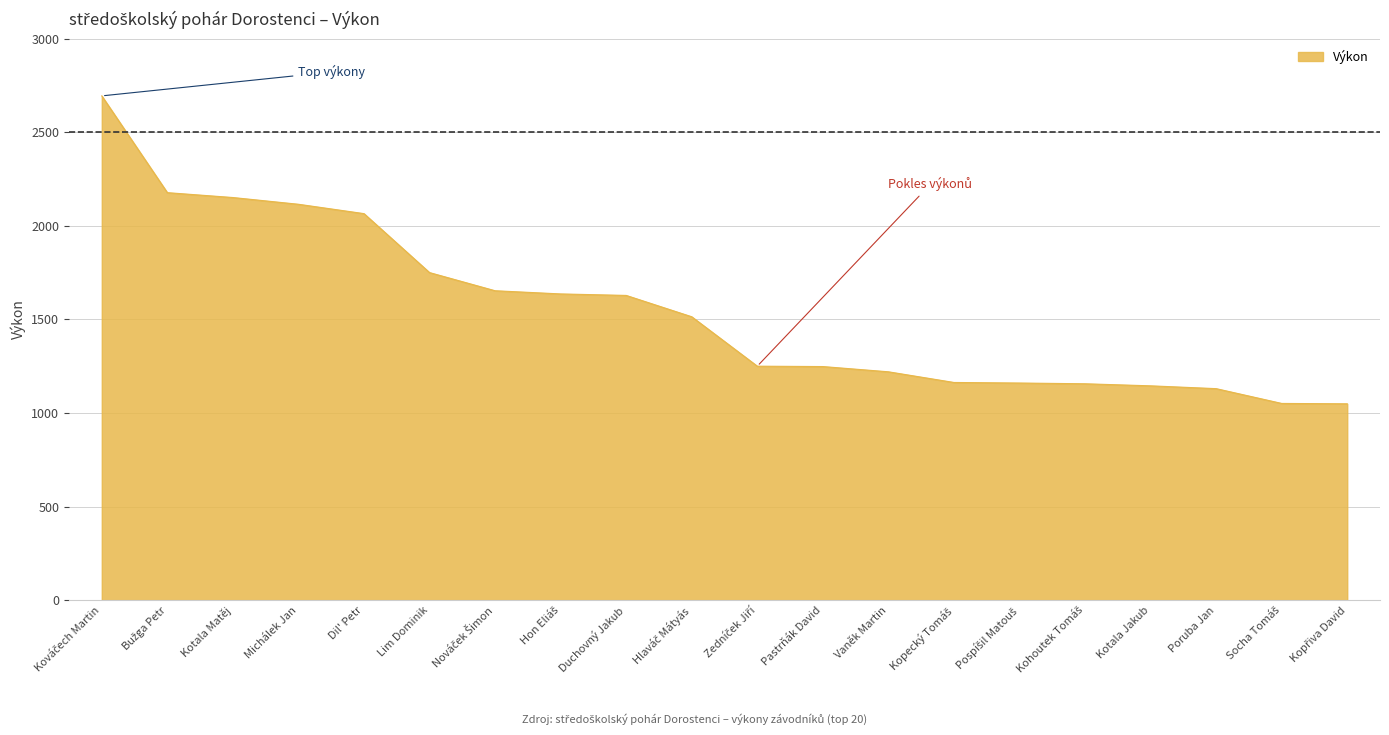

The chart shows a value of 1436 at Michálek Jan. True or false?

False